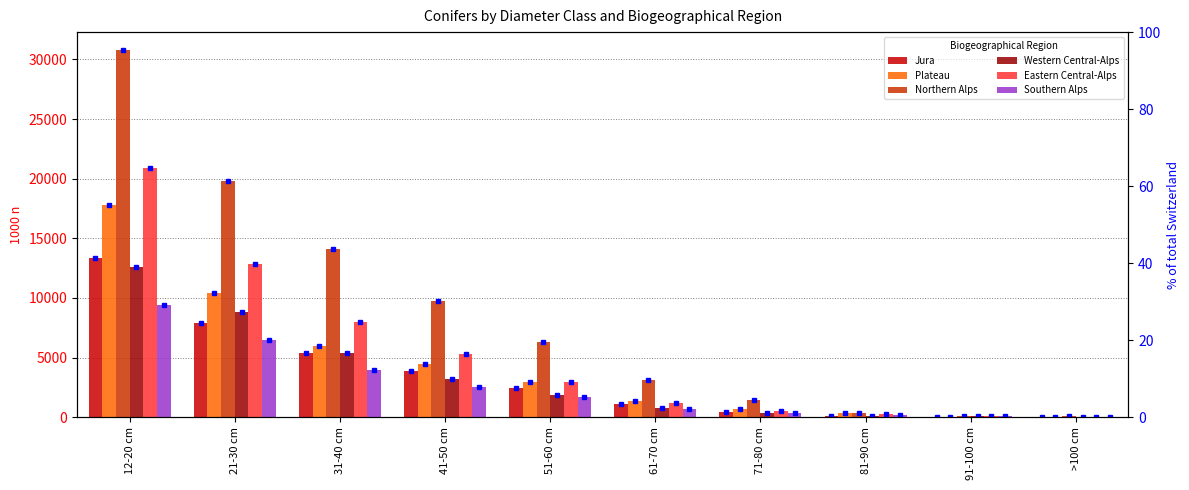

Where does the Southern Alps series first go above 1676?

12-20 cm